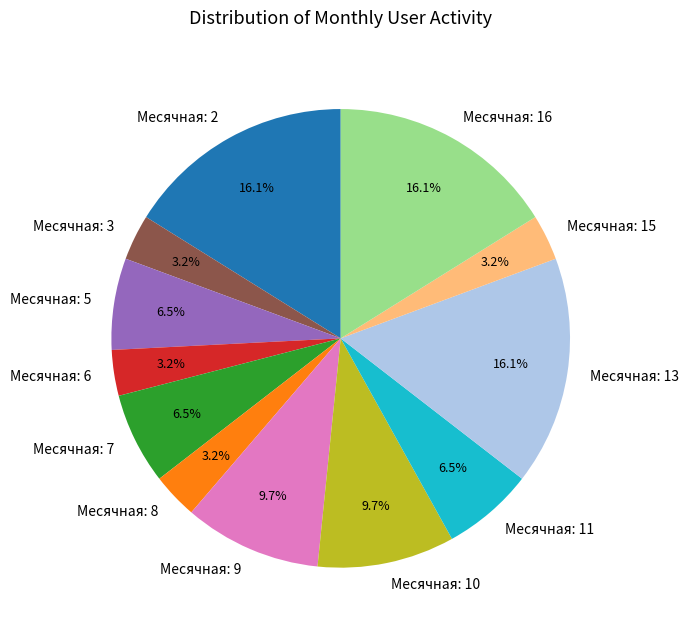

Between Месячная: 2 and Месячная: 9, which is larger?

Месячная: 2